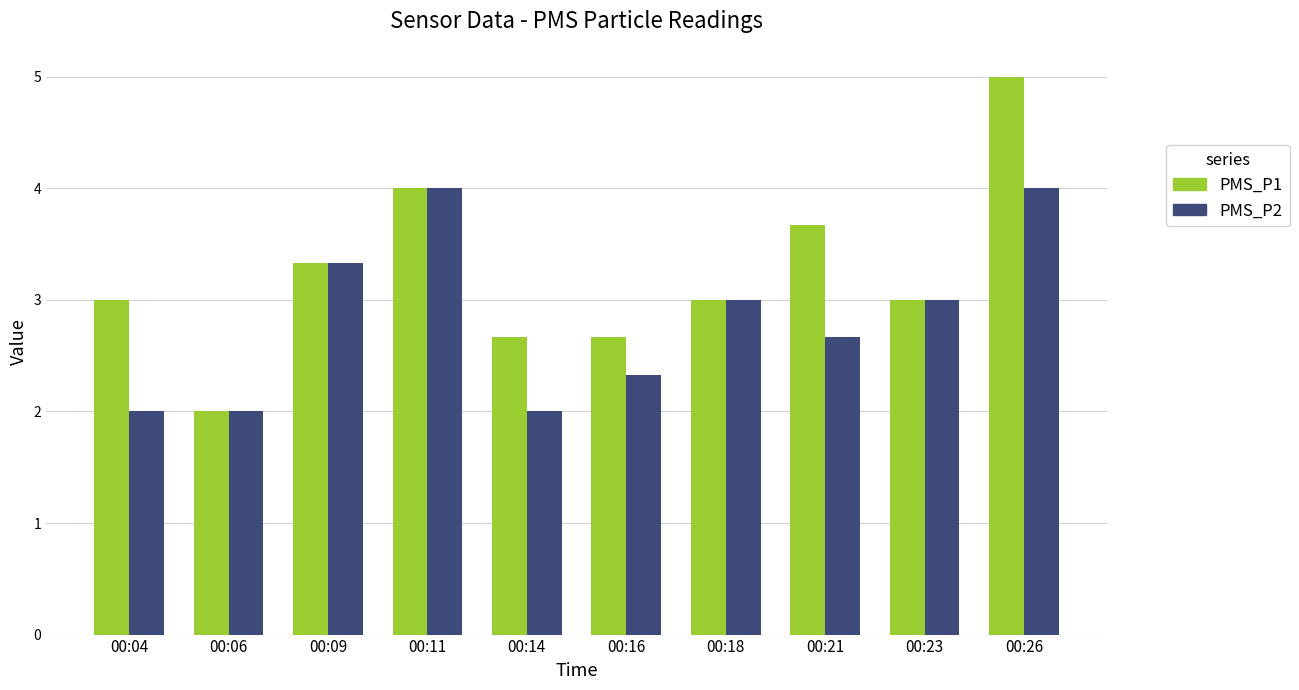

Rank the series by their average value, from lowest to highest.

PMS_P2, PMS_P1